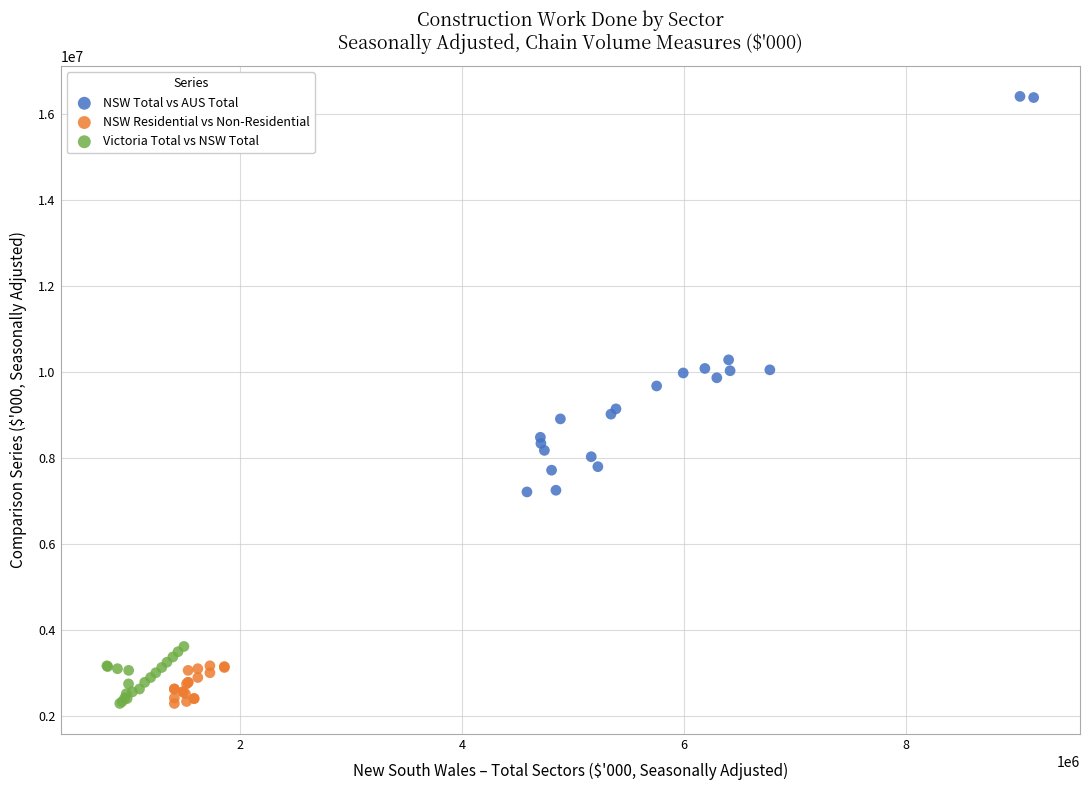

Which series has the widest spread of Y values?

NSW Total vs AUS Total